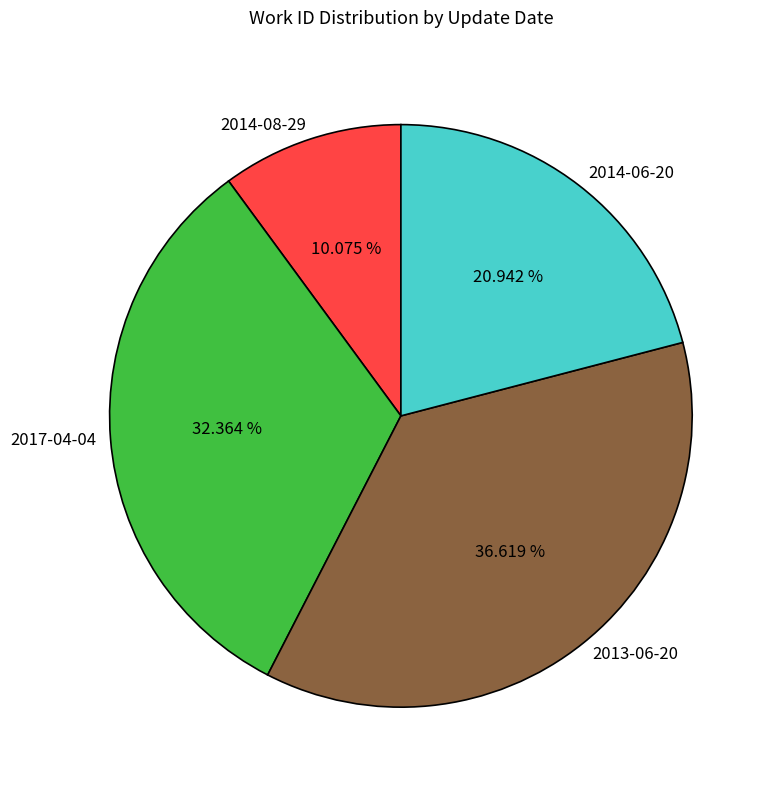

What is the largest slice in the pie chart?

2013-06-20